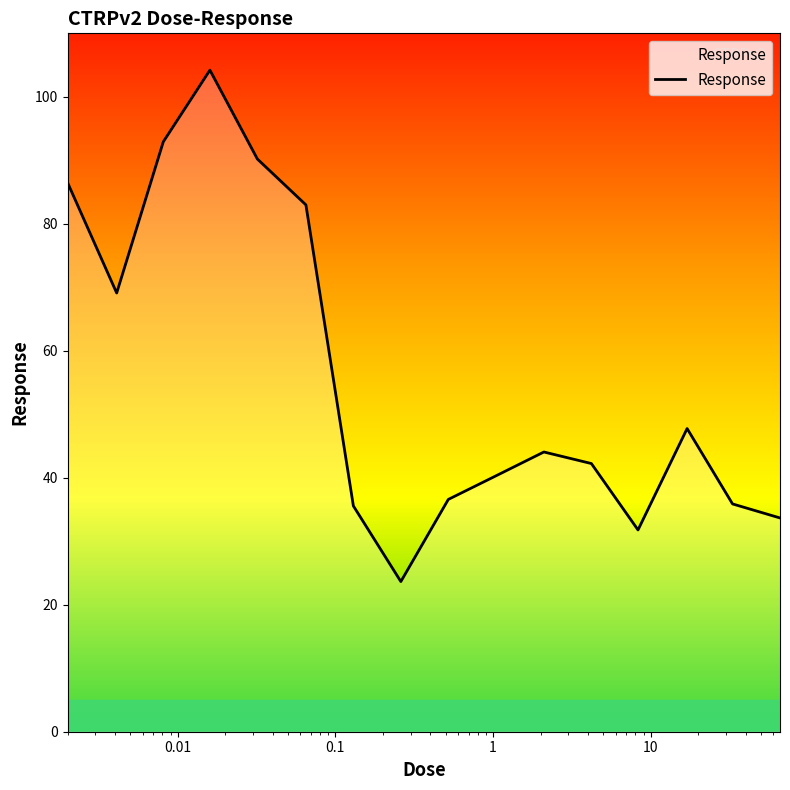

What is the maximum value shown in the chart?

104.2